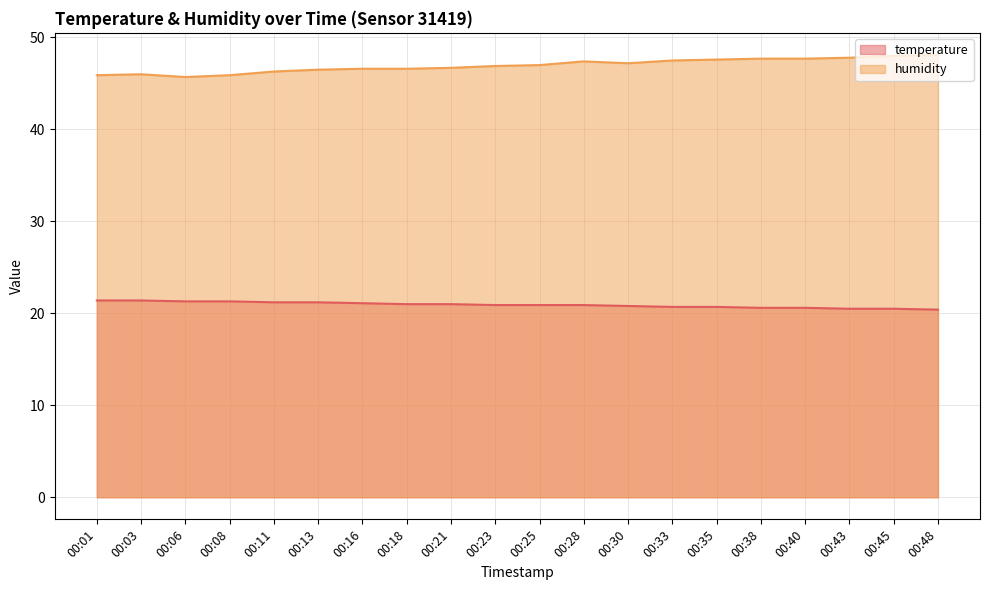

True or false: humidity and temperature intersect in this chart.

False